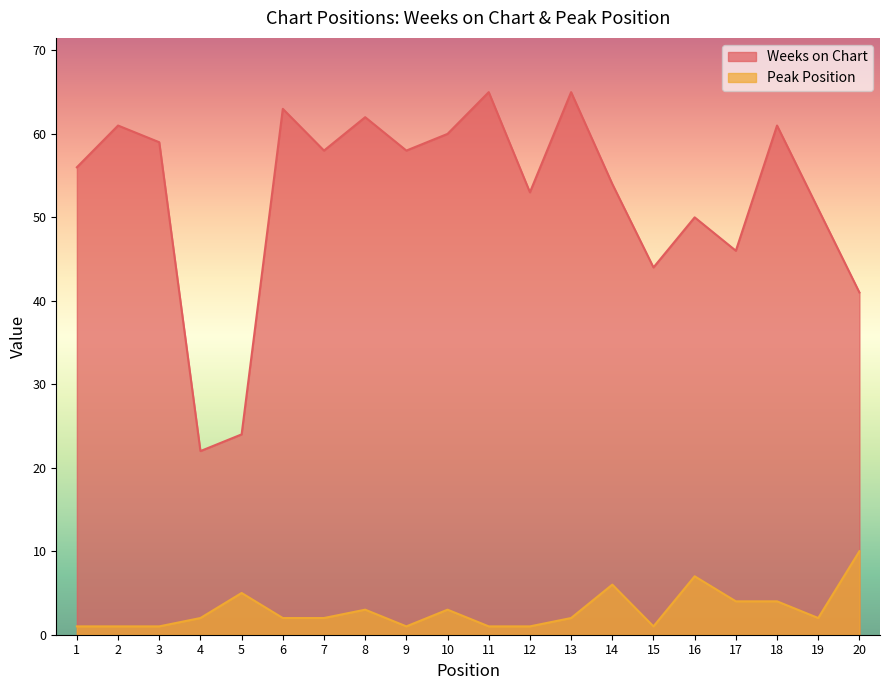

List the series in order of their peak value, lowest first.

Peak Position, Weeks on Chart